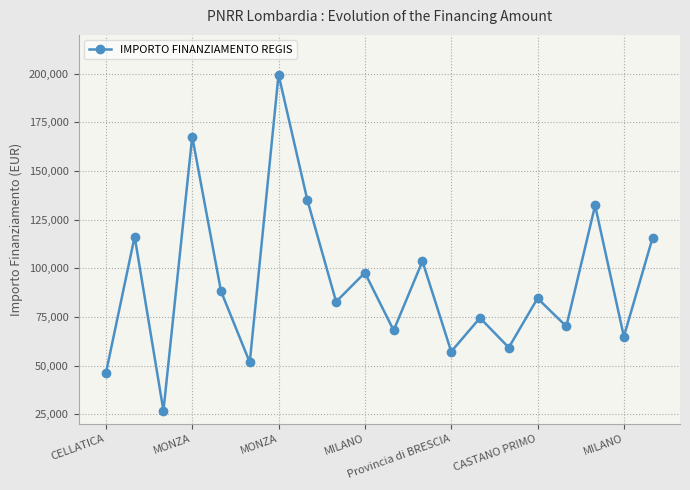

Does the chart display data point markers on the line(s)?

Yes